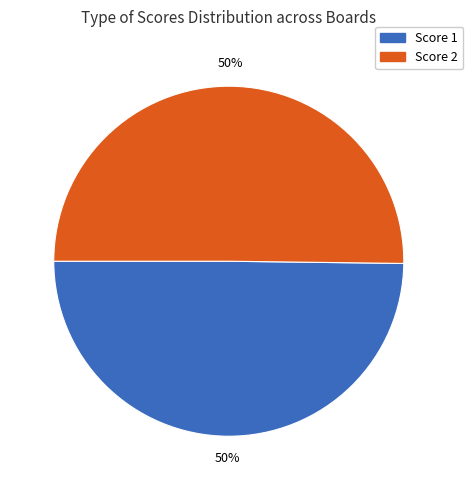

Is it true that Score 1 is 50% of the pie?

True